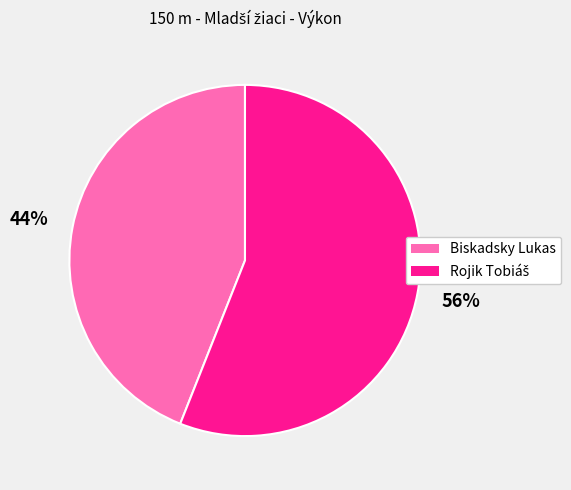

Is there any slice that represents more than half of the pie?

Yes